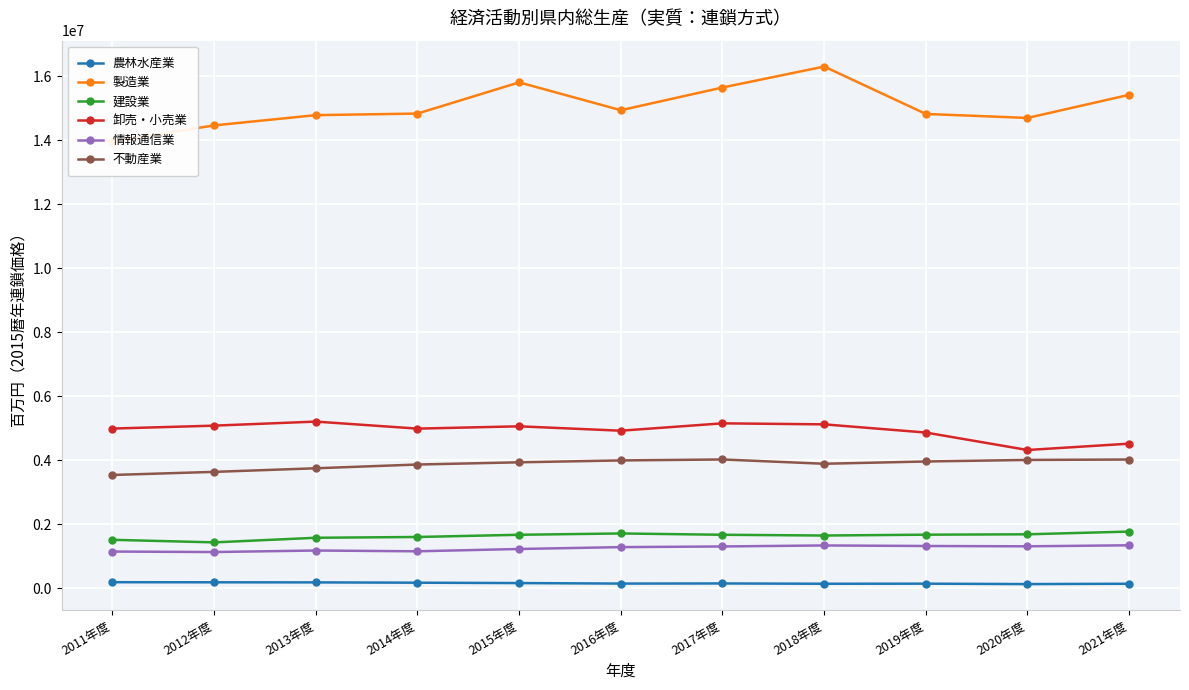

What is the sum of the 農林水産業 values at 2016年度 and 2020年度?

274587